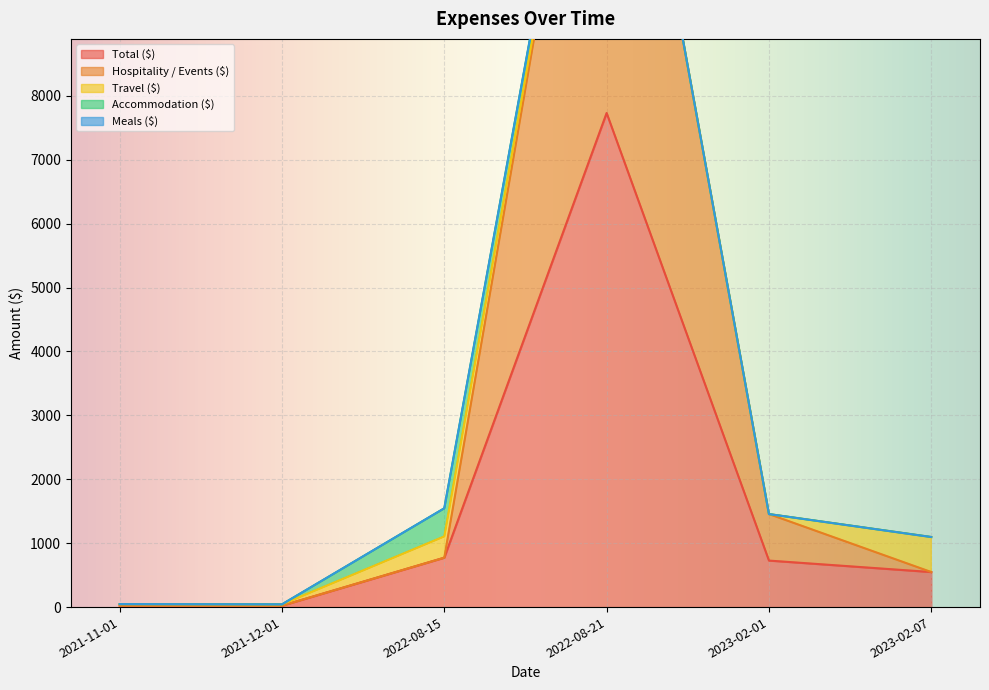

True or false: Accommodation ($) and Meals ($) intersect in this chart.

False